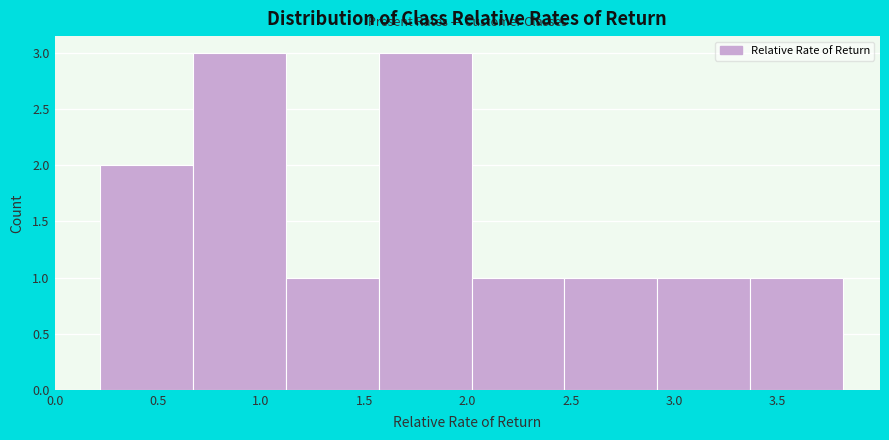

Reading left to right, transcribe this chart: for each bar, give the range it covers on the x-axis and its height. Neither the bar edges nor the heights are printed on the chart, so give them approximately, as read against the axes.

0.20 to 0.65: 2
0.65 to 1.10: 3
1.10 to 1.55: 1
1.55 to 2.00: 3
2.00 to 2.45: 1
2.45 to 2.90: 1
2.90 to 3.35: 1
3.35 to 3.80: 1